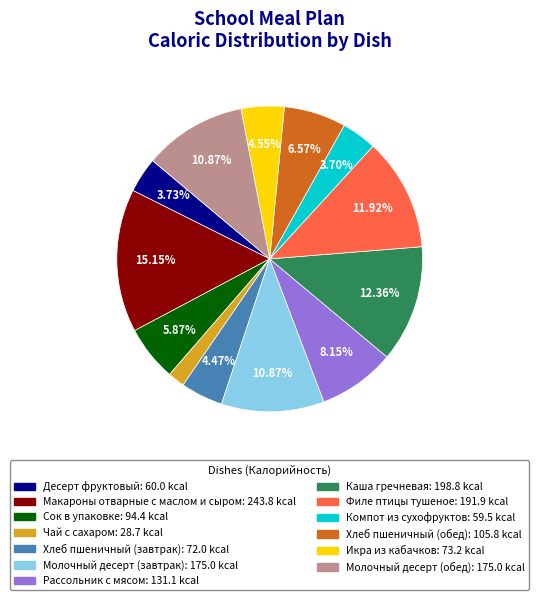

What is the smallest slice in the pie chart?

Чай с сахаром